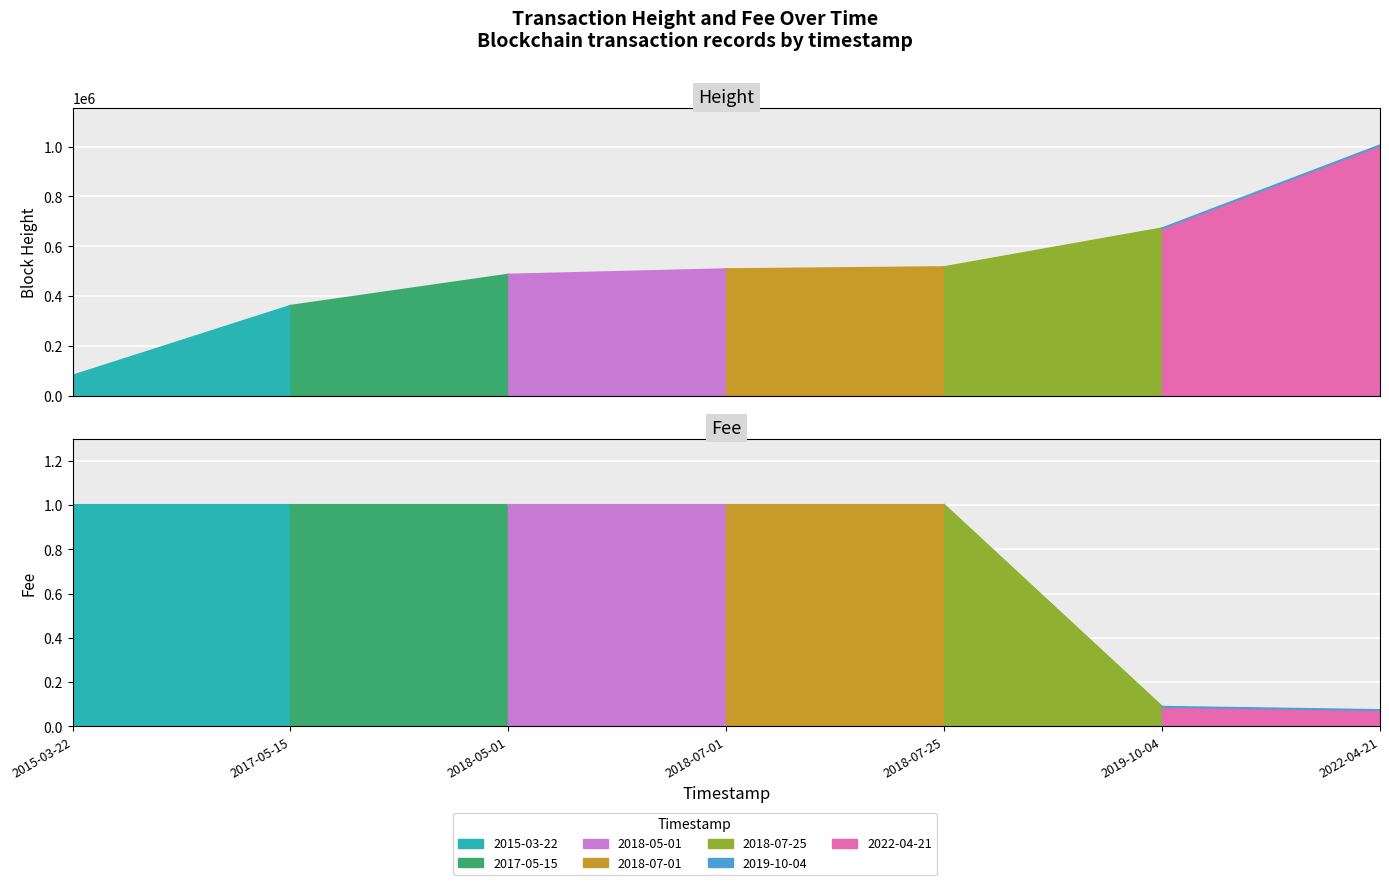

What is the total value across all series at 2017-05-15?

360316.0